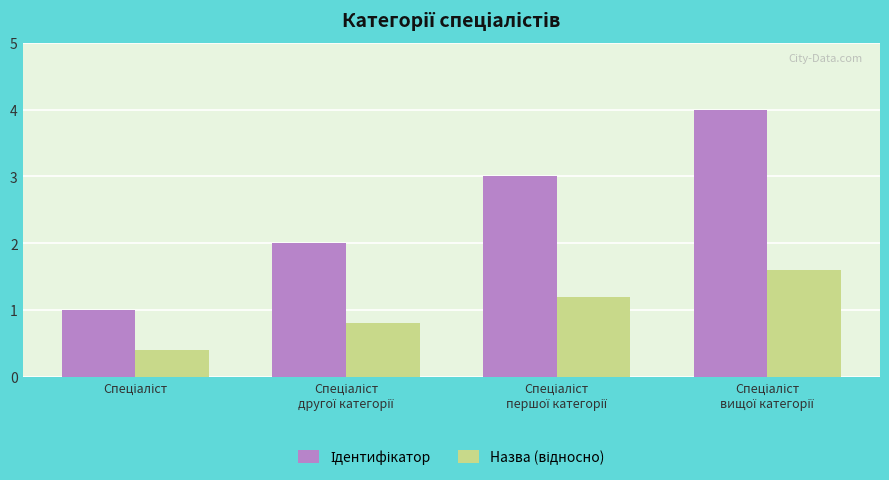

How many groups of bars are there?

4